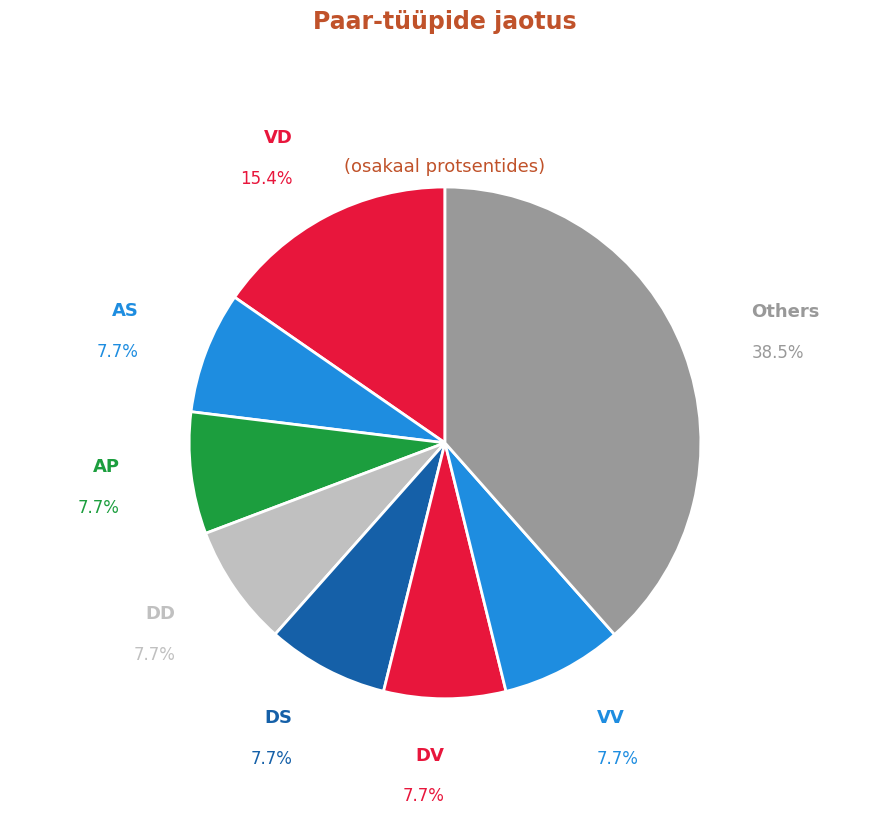

How many slices are in this pie chart?

8